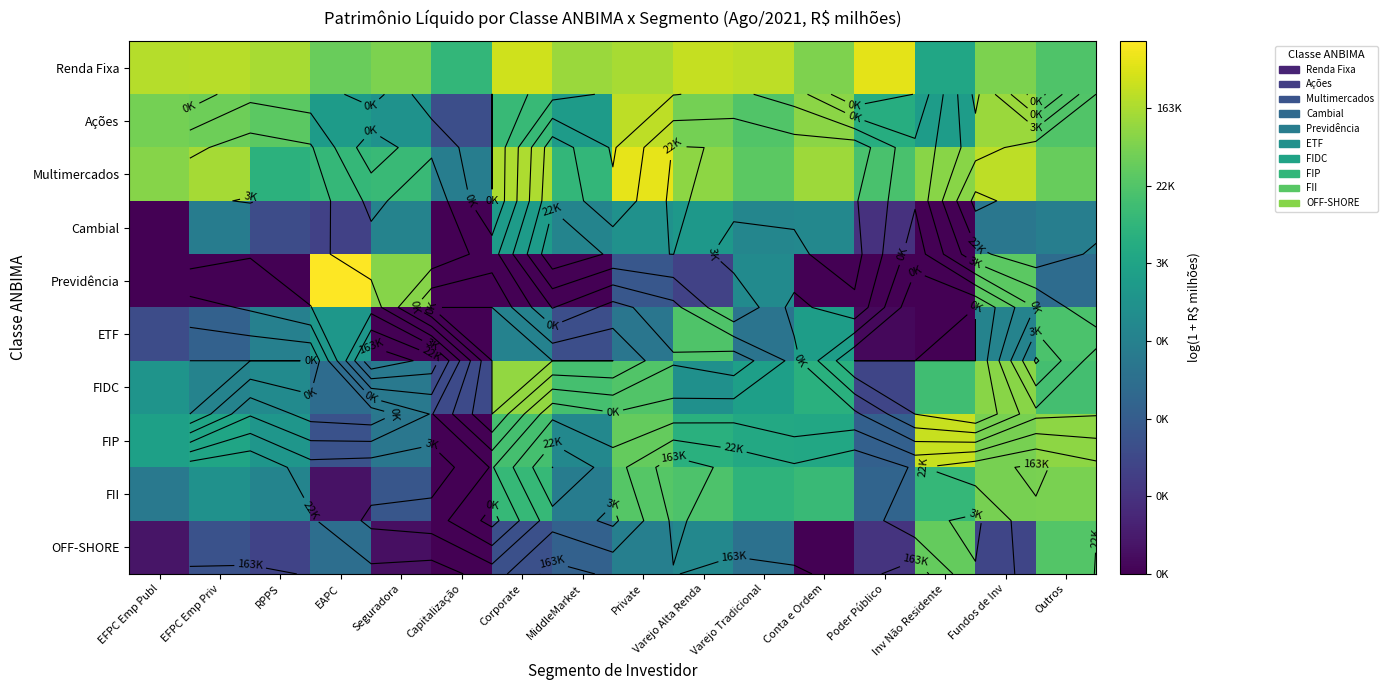

Read the Multimercados value at EFPC Emp Publ.

11.3